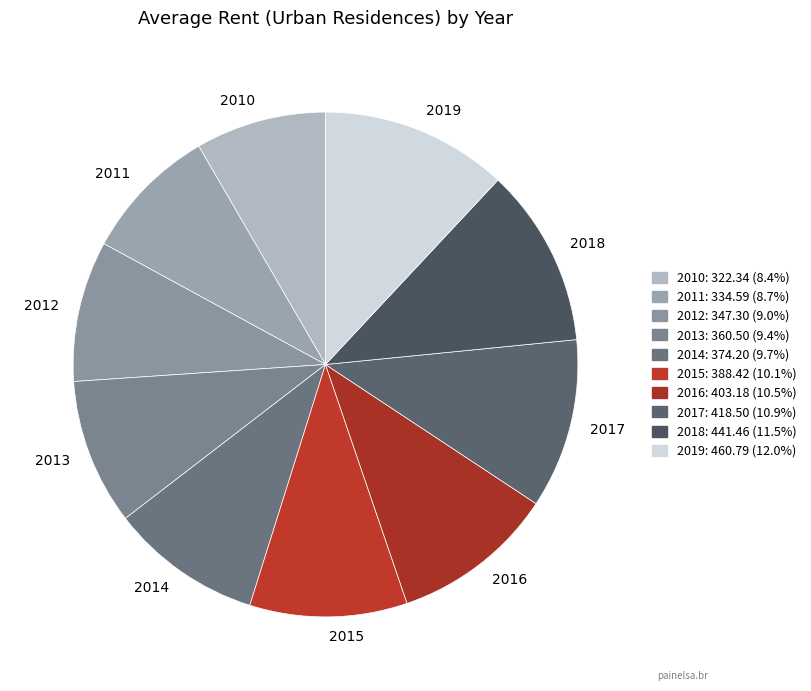

Which slice is the largest?

2019